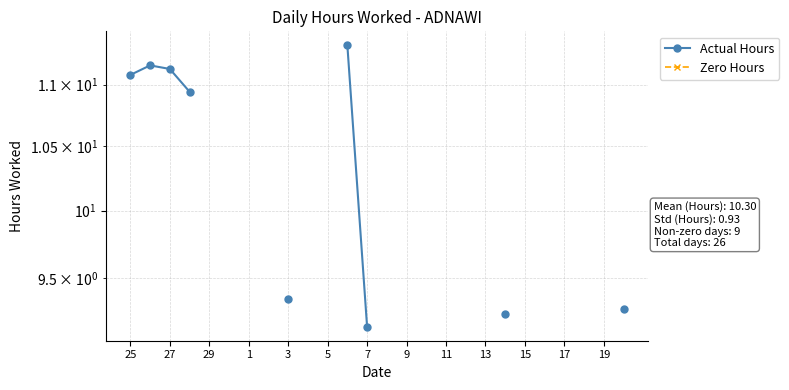

At how many categories does at least one series exceed 6?

9